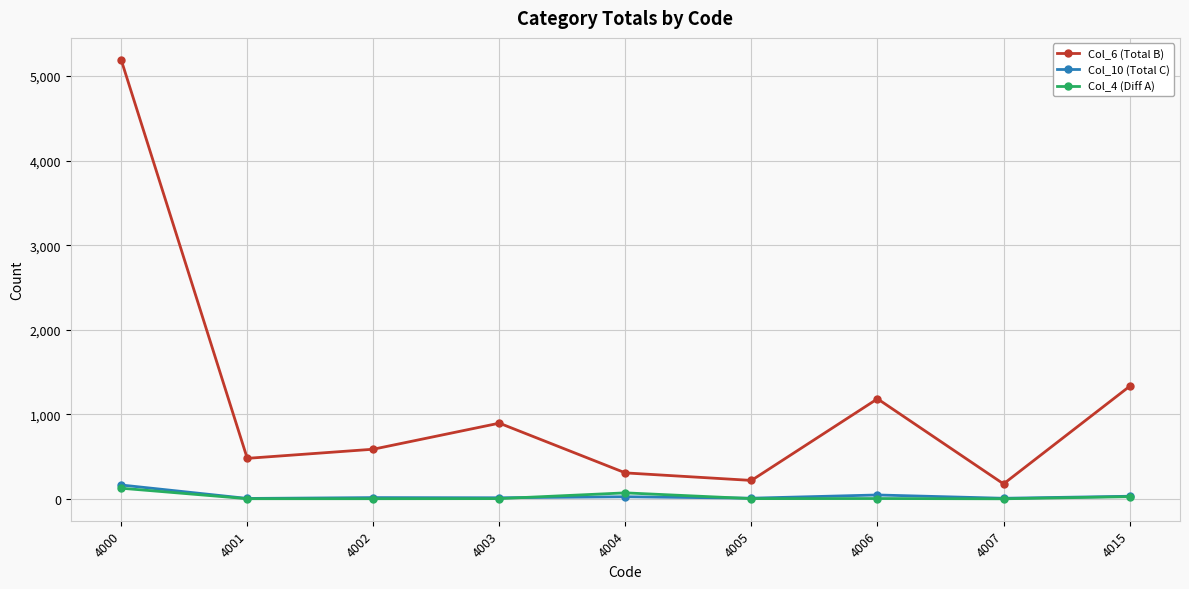

True or false: Col_6 (Total B) and Col_4 (Diff A) intersect in this chart.

False